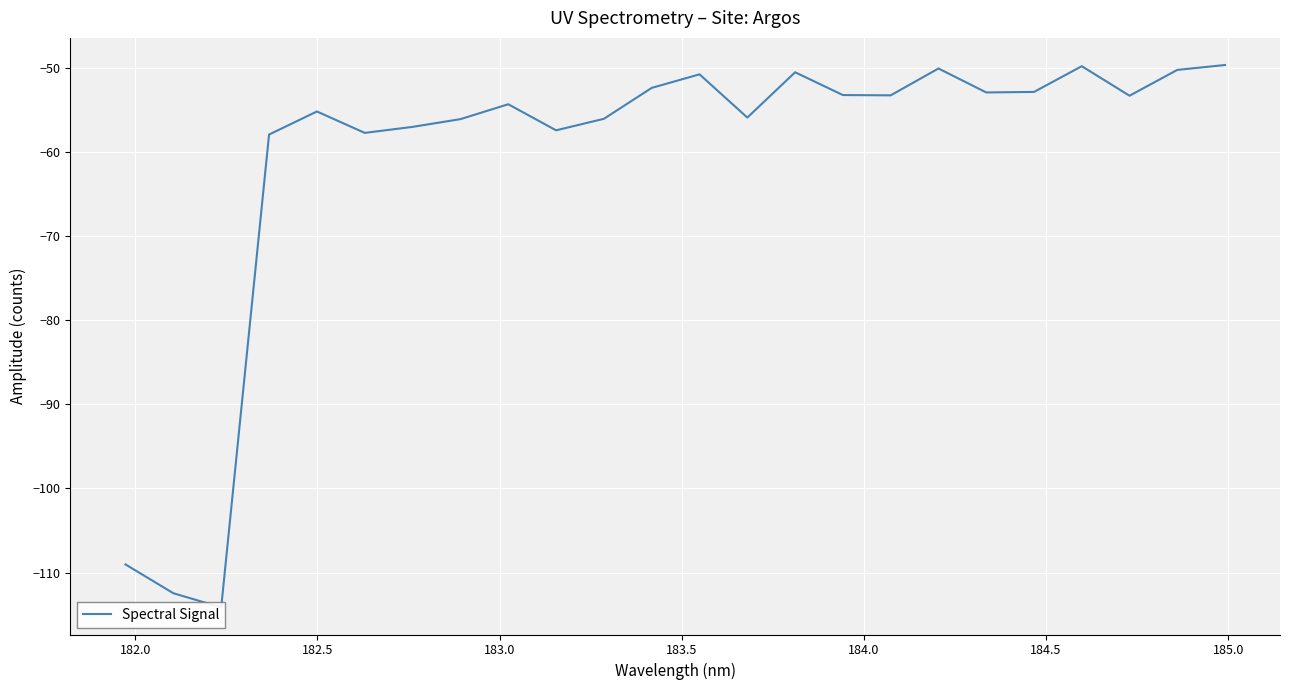

Is it true that the value at 184.5 is -101.7?

False